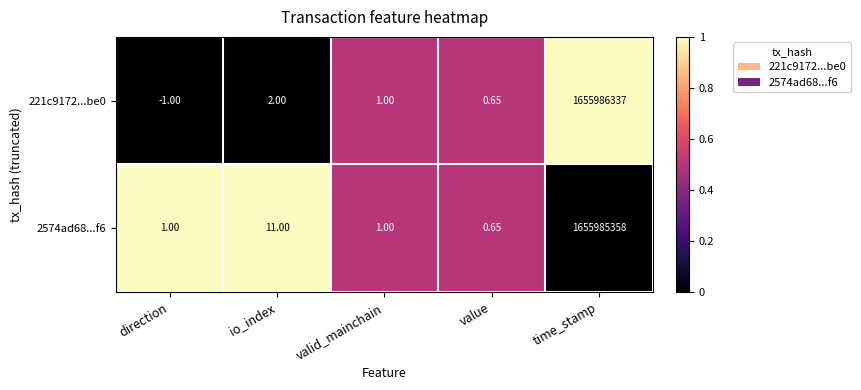

At which category is the sum across all series the highest?

time_stamp